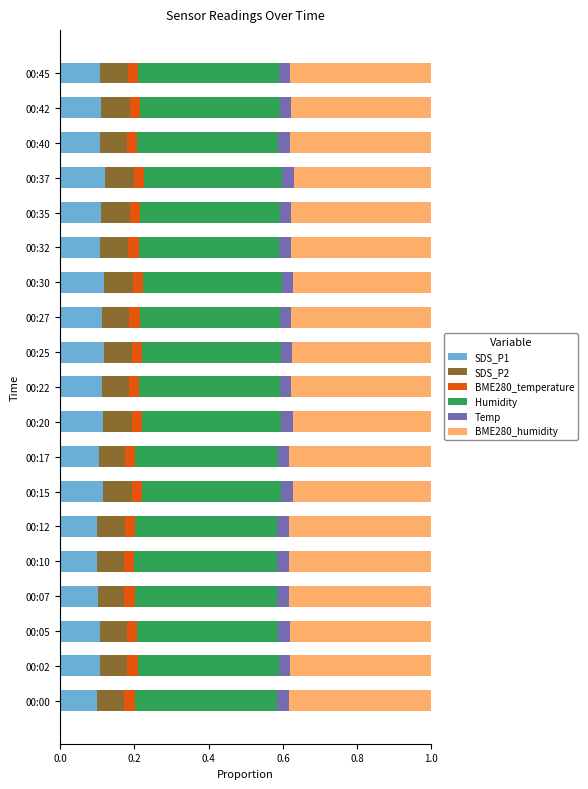

What is the total value across all series at 00:40?

1.0